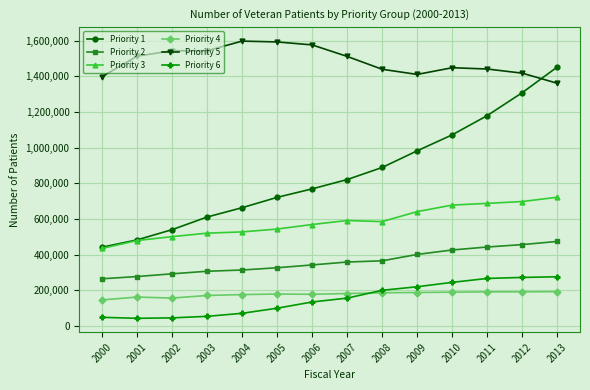

How many data points in Priority 3 are less than 585032?

7